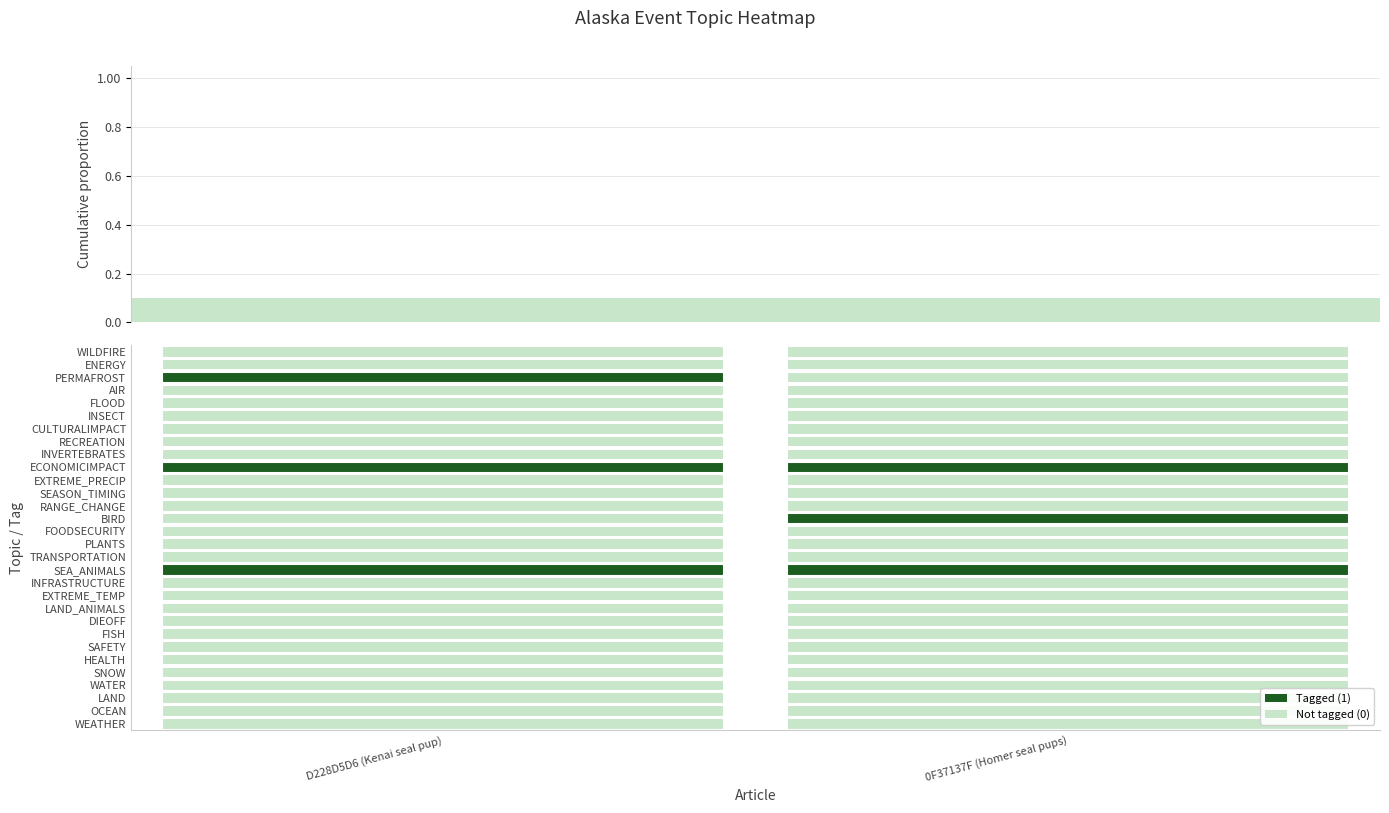

What is the maximum value shown in the chart?

1